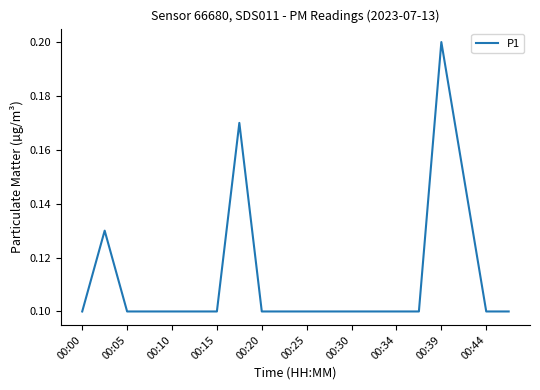

Is this an area chart (filled region under the line)?

No